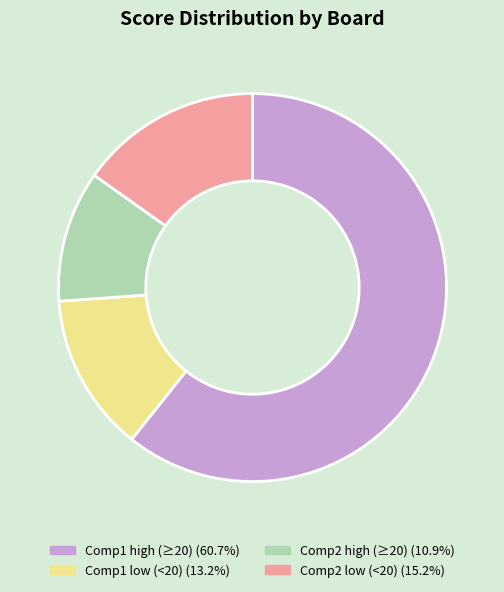

Is the sum of Comp2 low (<20) (15.2%) and Comp1 low (<20) (13.2%) greater than half?

No